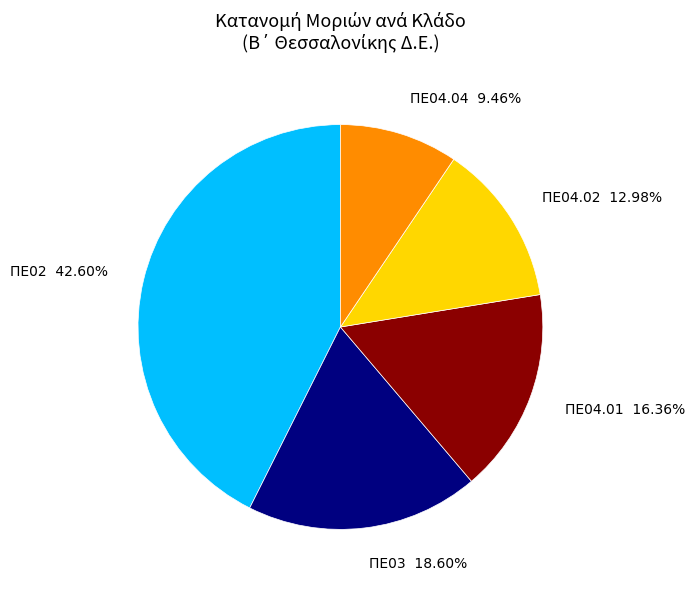

Do ΠΕ04.02 and ΠΕ03 together represent more than half of the pie?

No